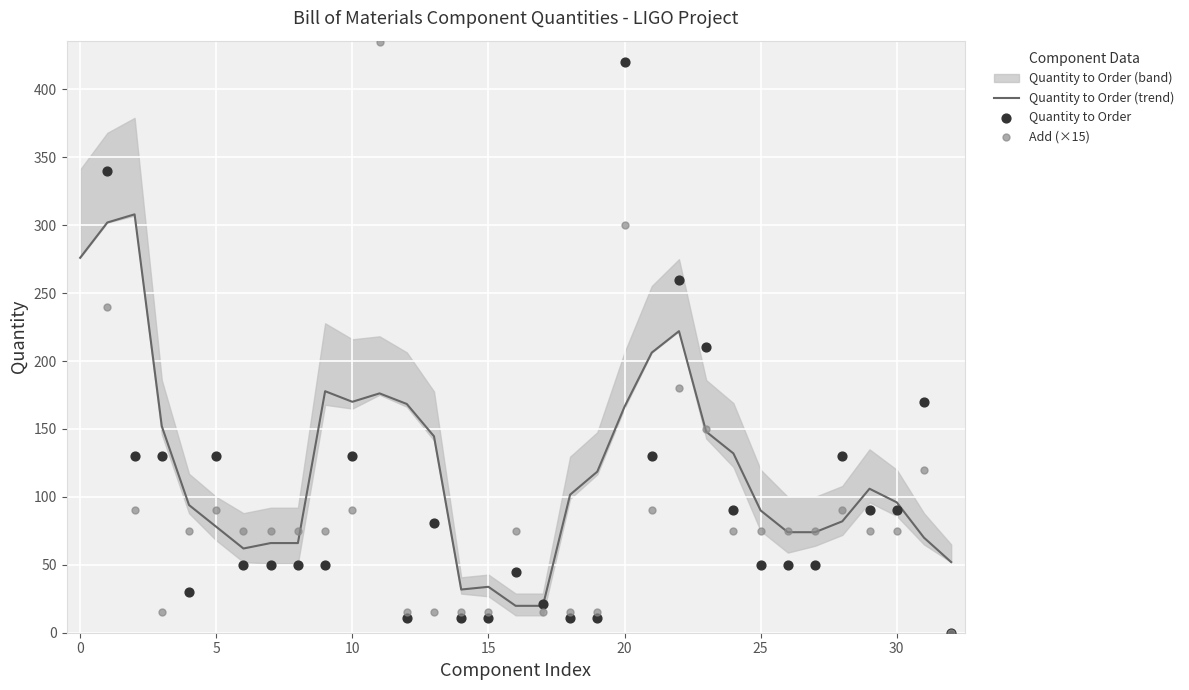

The value of Quantity to Order (trend) at 10 is 170.0. True or false?

True